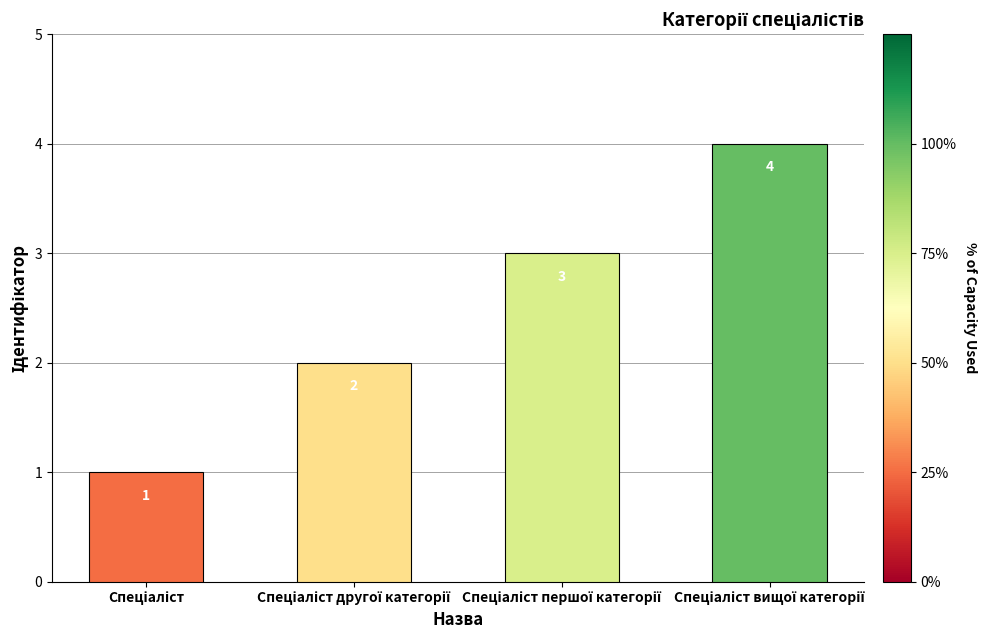

What is the maximum value shown in the chart?

4